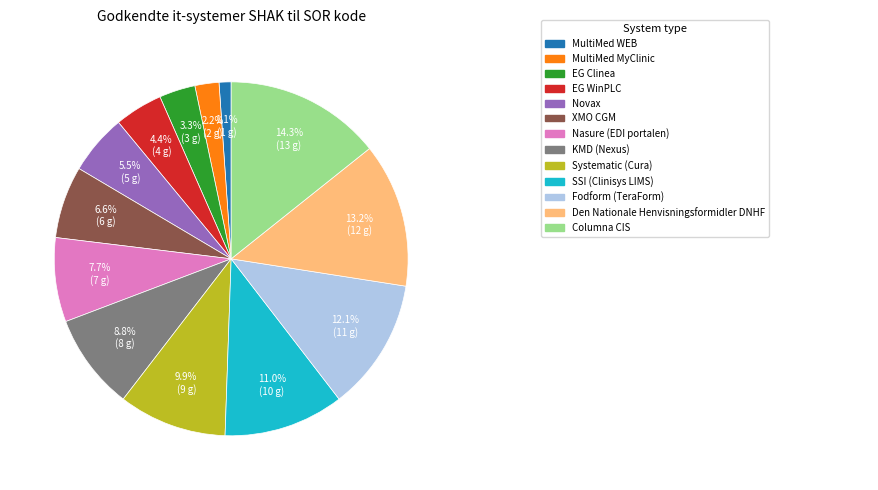

How many segments does this pie chart have?

13